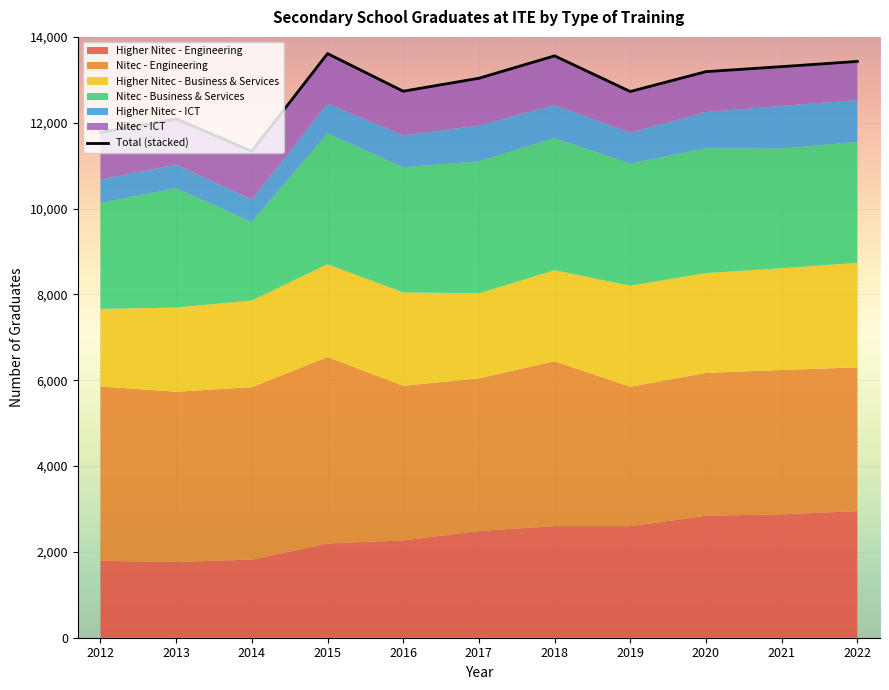

What is the sum of the values at 2013 and 2019?

24816